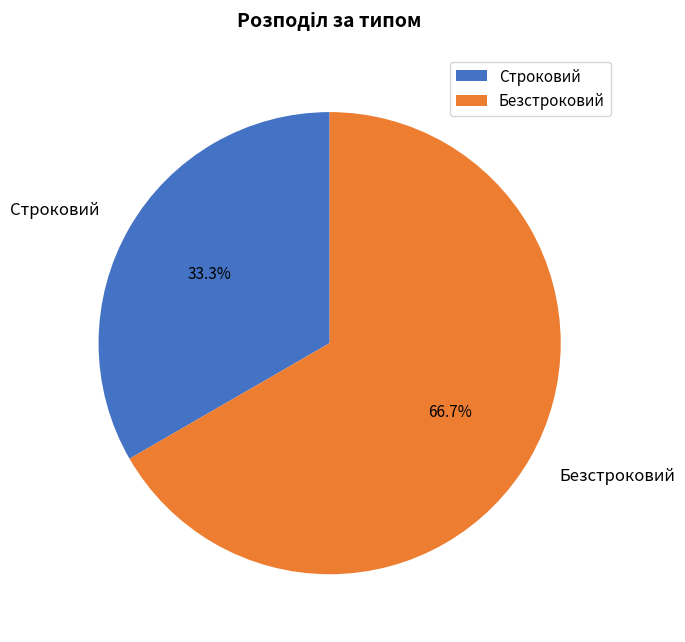

To the nearest percent, what is the difference between the largest and smallest slice percentages?

33%